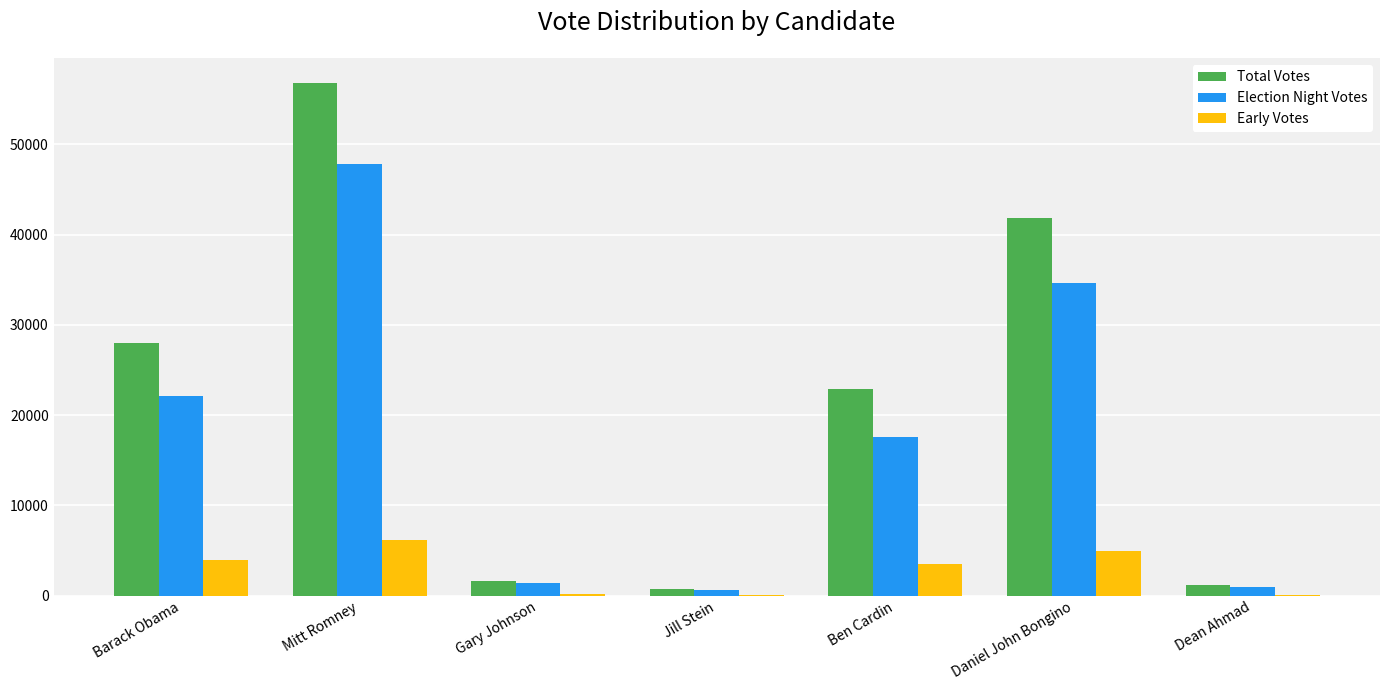

At which label does Total Votes reach its peak?

Mitt Romney